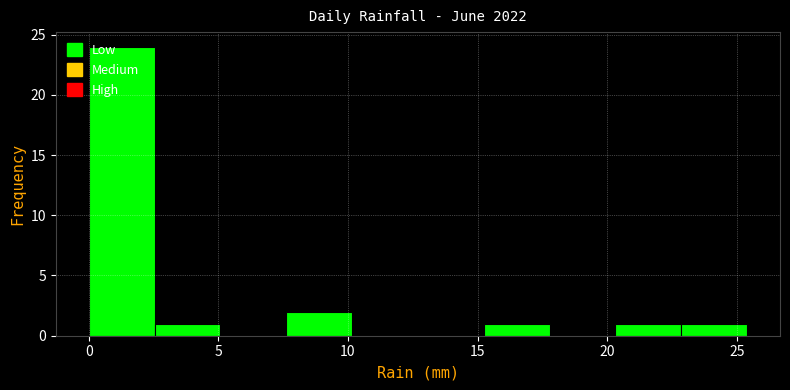

How tall is the bar that spans 0.0 to 2.5 on the x-axis? Neither the bar edges nor the heights are printed on the chart, so give them approximately, as read against the axes.

24